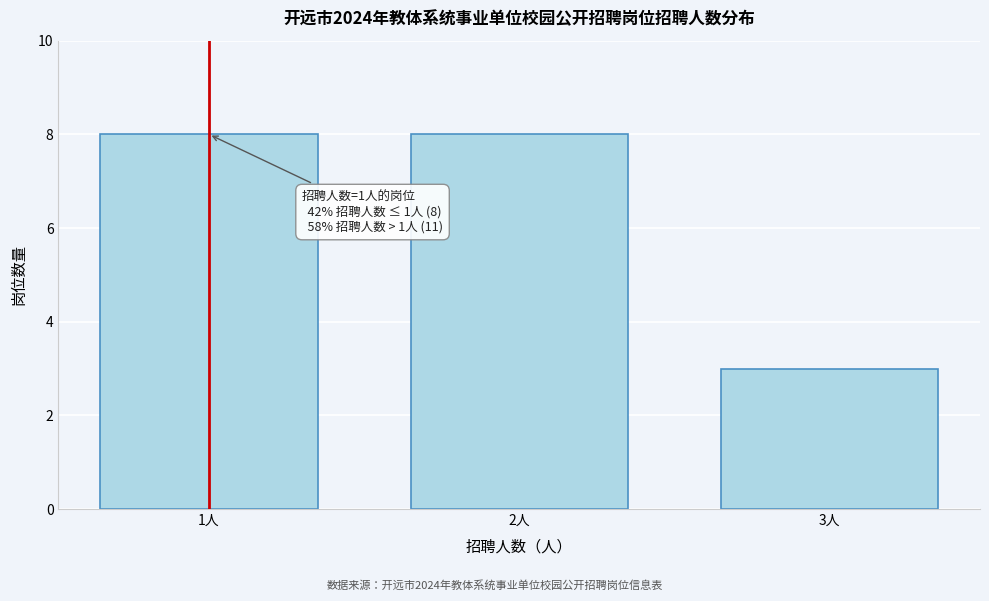

Reading right to left, what are all the values shown in this chart?

3人=3	2人=8	1人=8